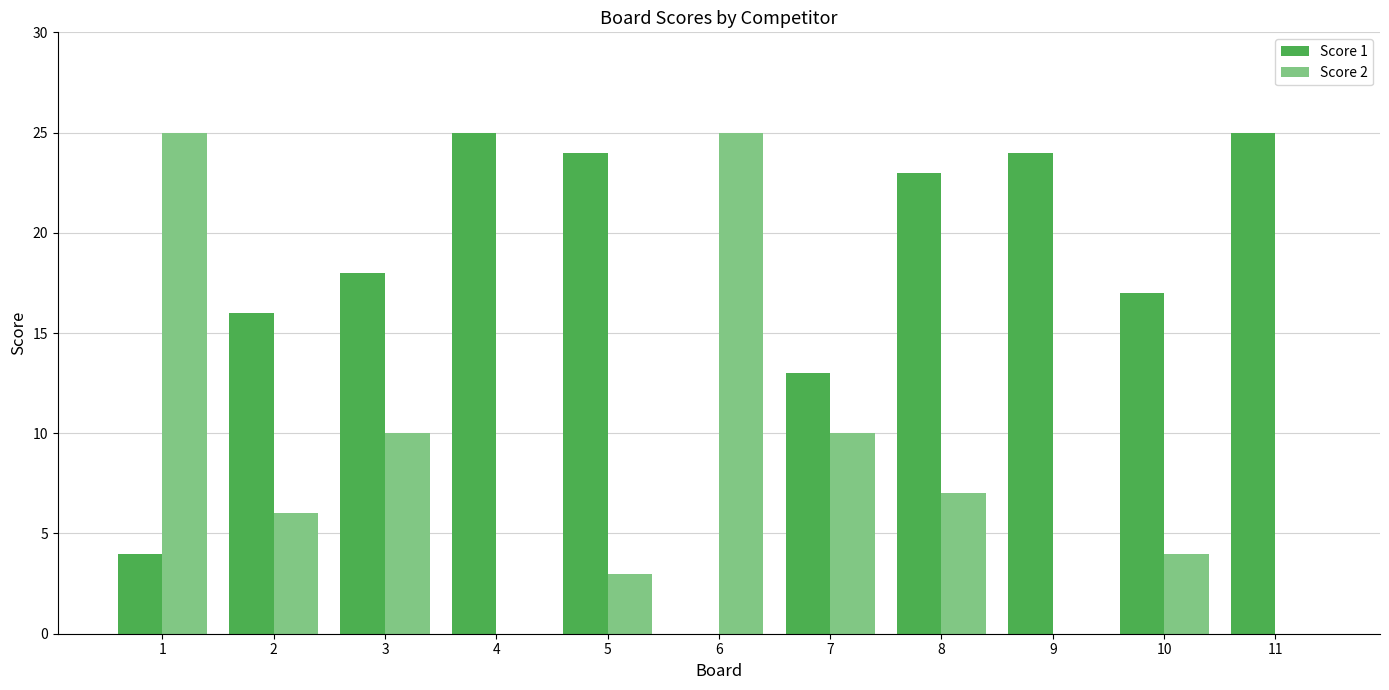

What is the sum of all Score 2 values?

90